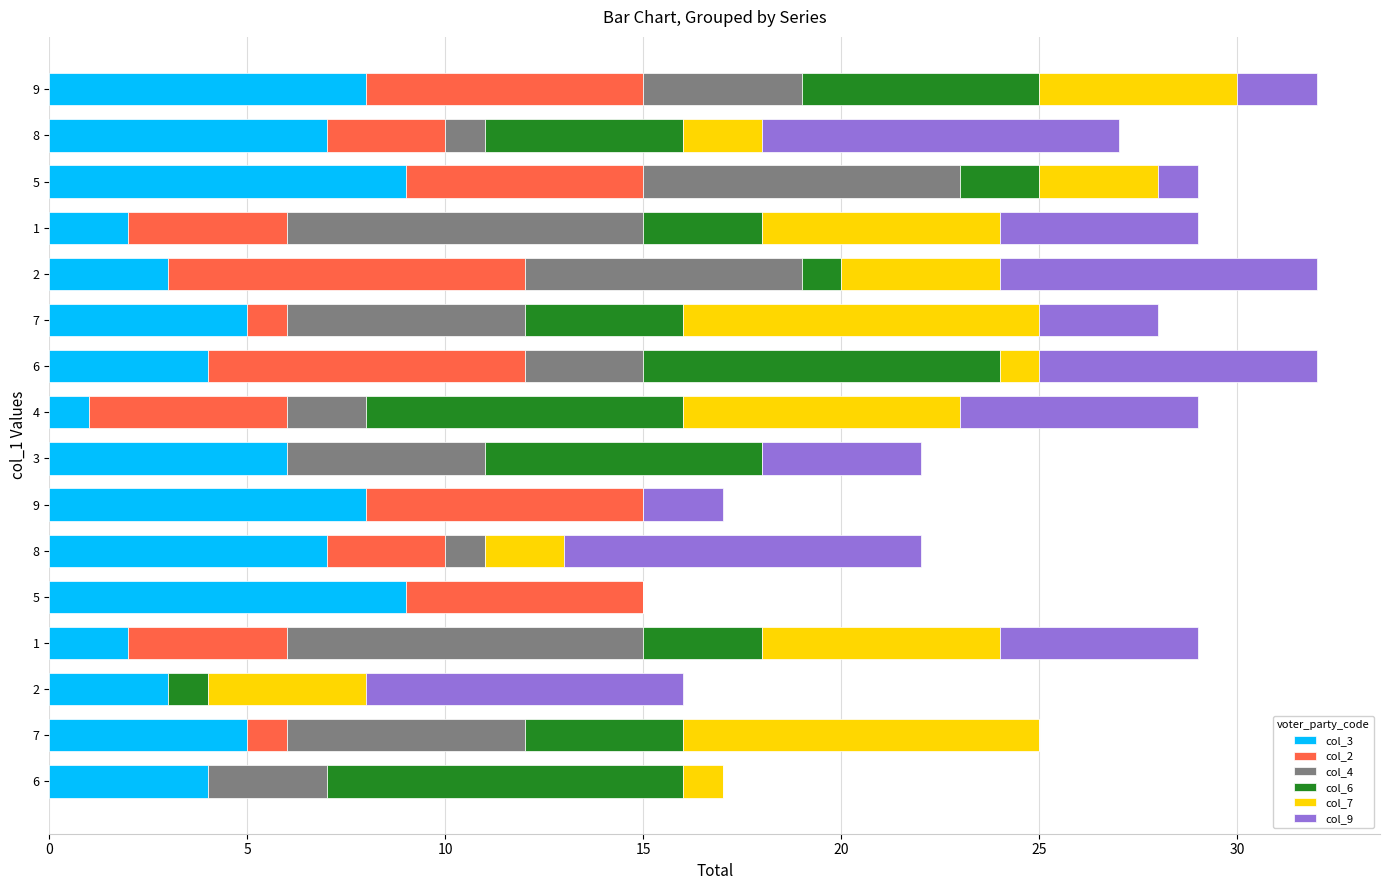

What are all the series names shown in the legend?

col_3, col_2, col_4, col_6, col_7, col_9